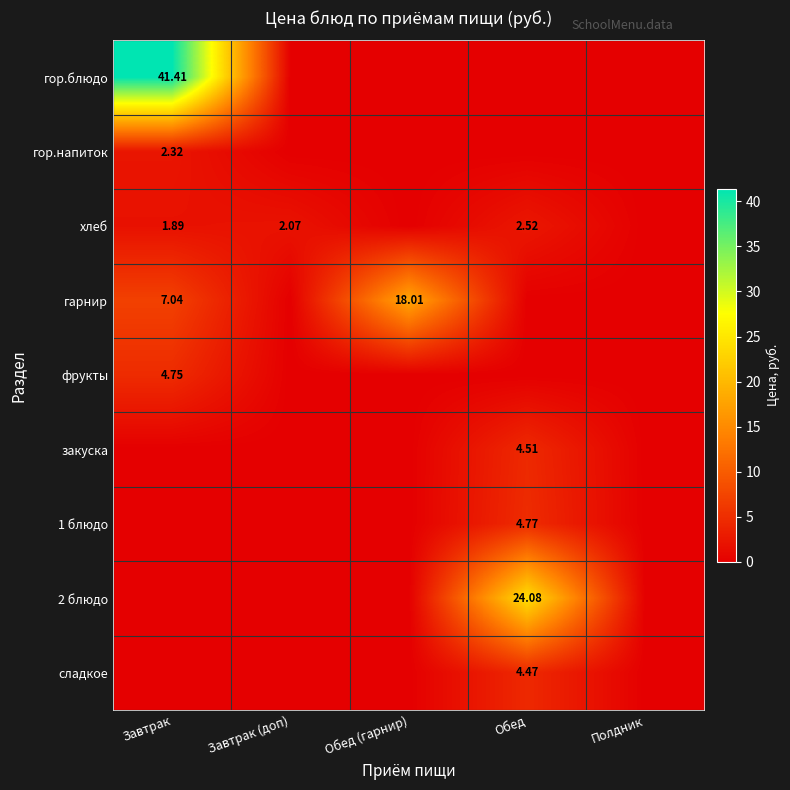

Rank the series by their maximum value, from lowest to highest.

гор.напиток, хлеб, сладкое, закуска, фрукты, 1 блюдо, гарнир, 2 блюдо, гор.блюдо